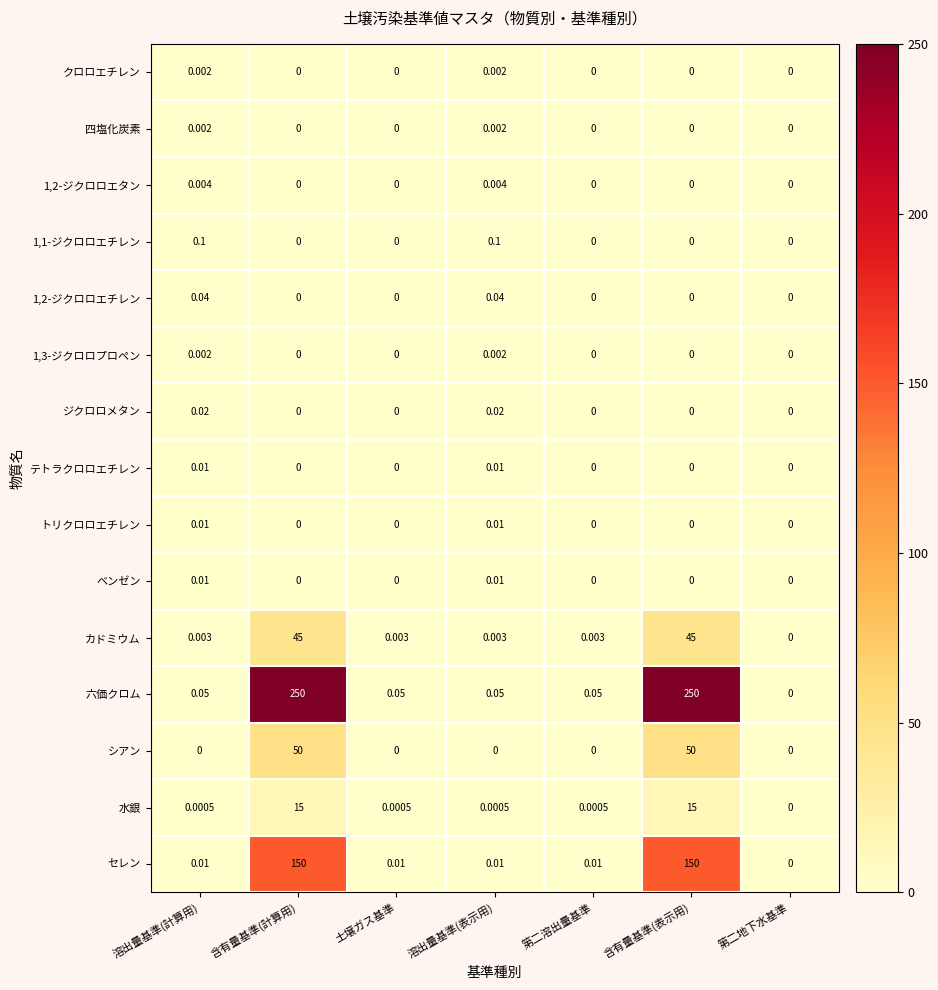

Which series has the largest range (max minus min)?

六価クロム